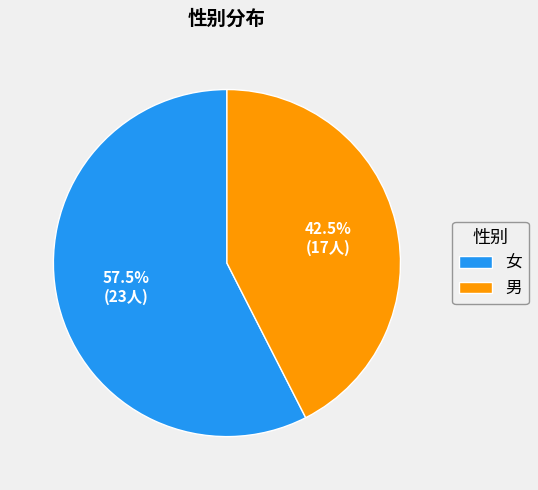

Does any single category account for the majority?

Yes